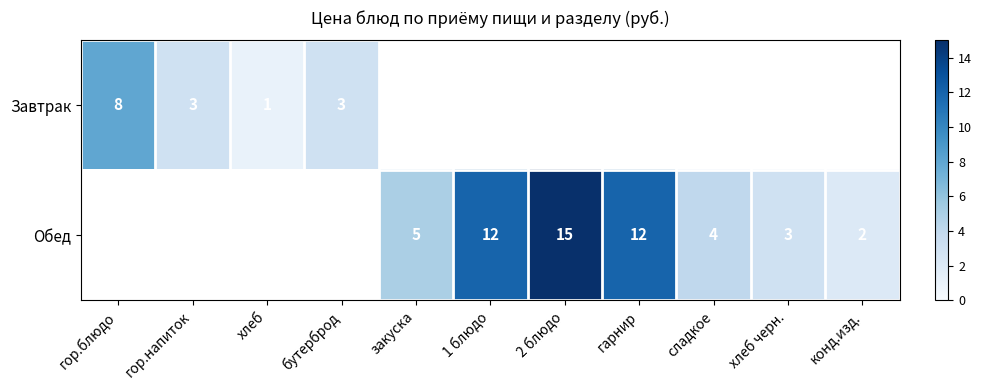

What is the sum of the Обед values at 2 блюдо and гарнир?

27